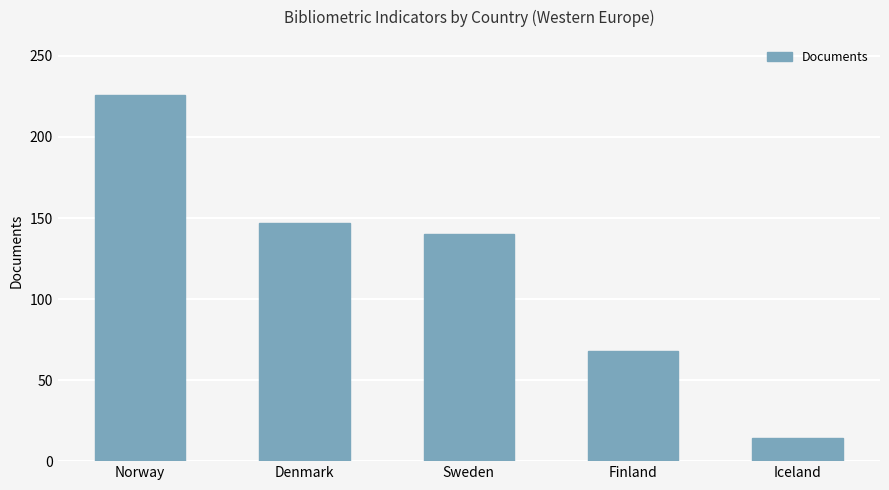

Which label corresponds to the smallest value in the chart?

Iceland